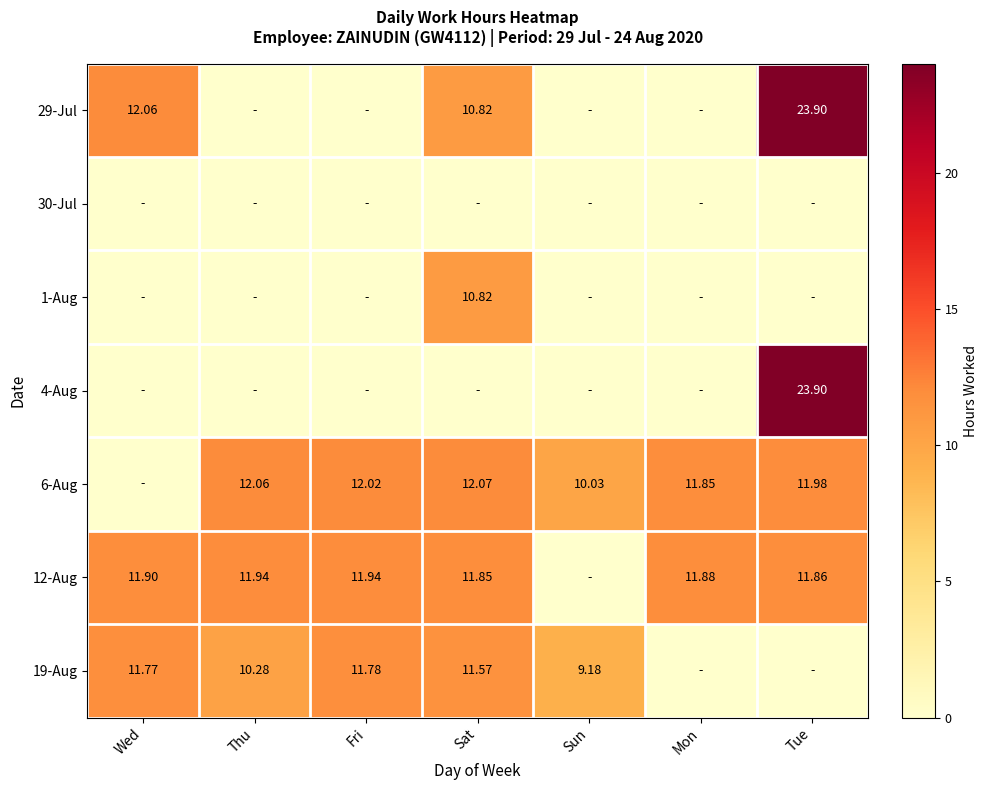

Is the value of 6-Aug at Sun greater than the value of 4-Aug at Tue?

No